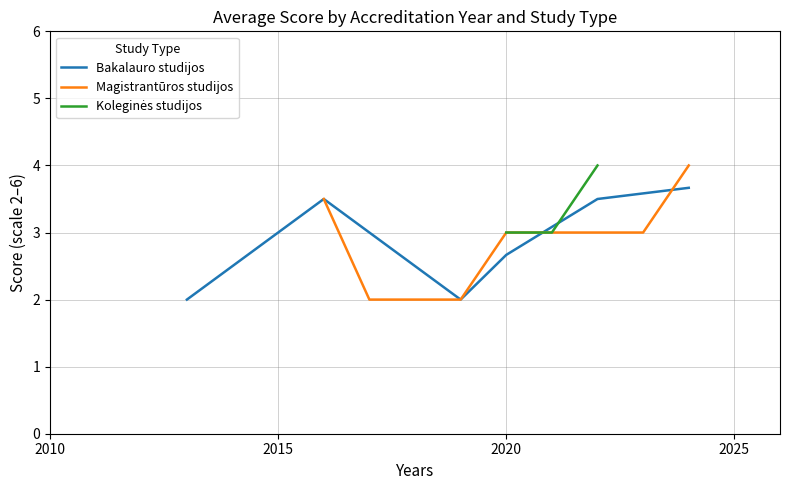

Does the chart display data point markers on the line(s)?

No